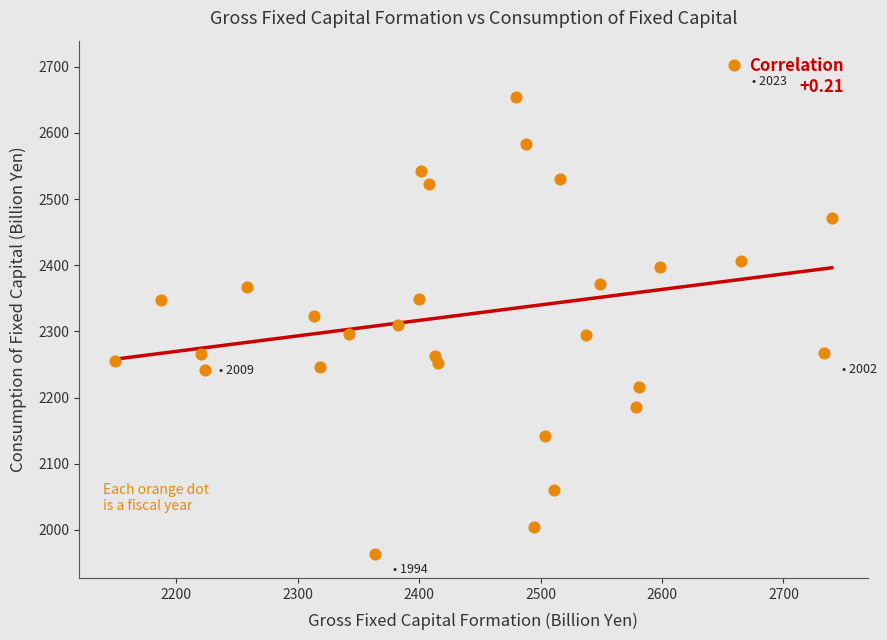

What is the range of X values (max minus min)?

590.3